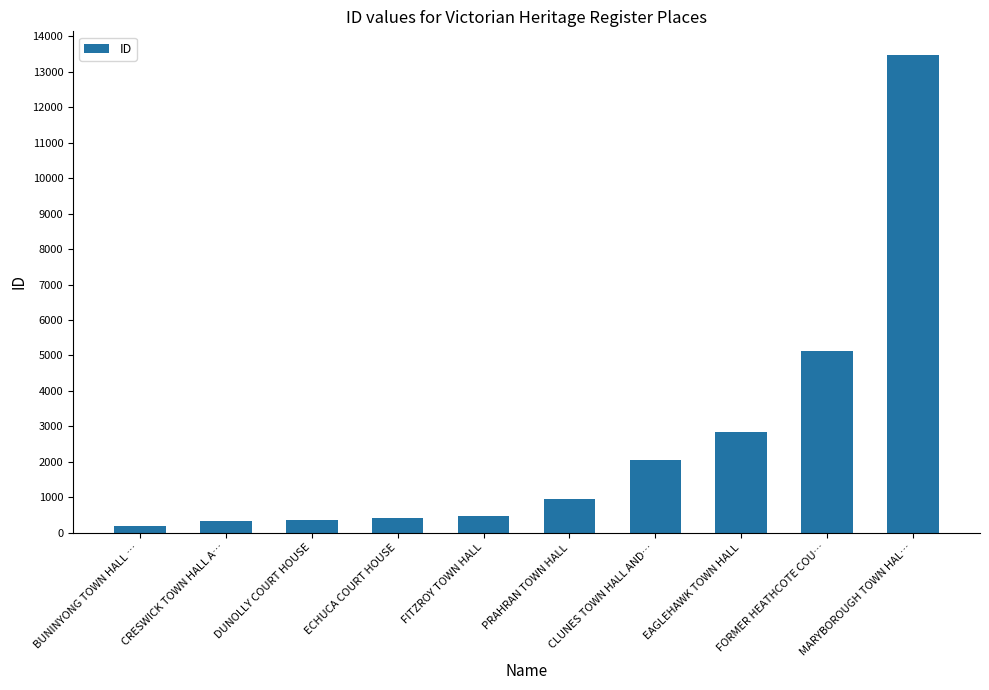

What is the value of the 4th bar from the left?

415